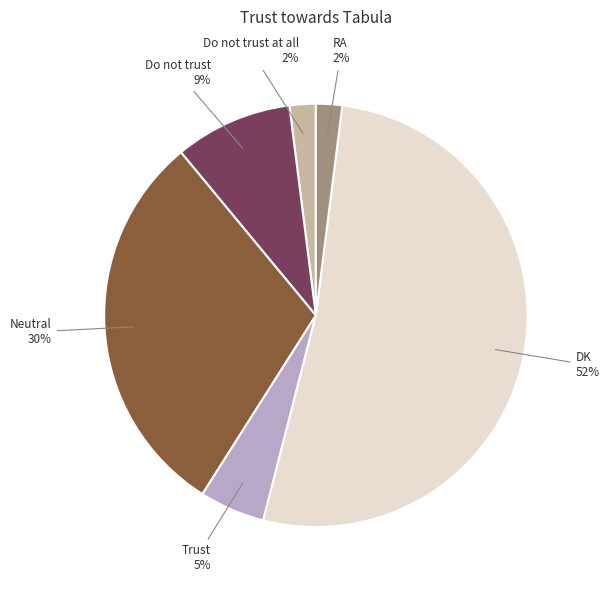

To the nearest percent, what is the average slice percentage?

17%